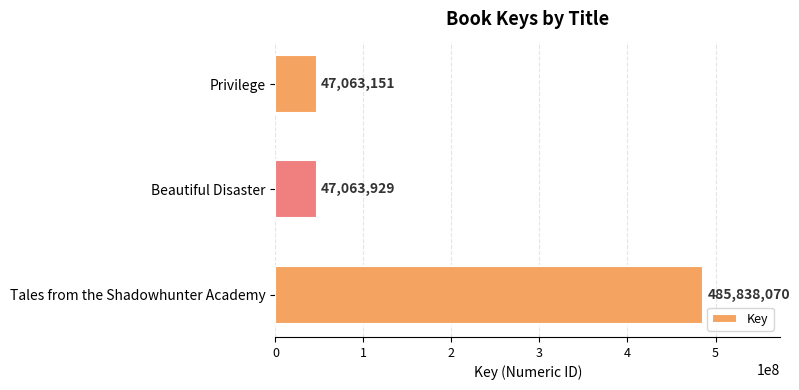

What is the sum of all values?

579965150